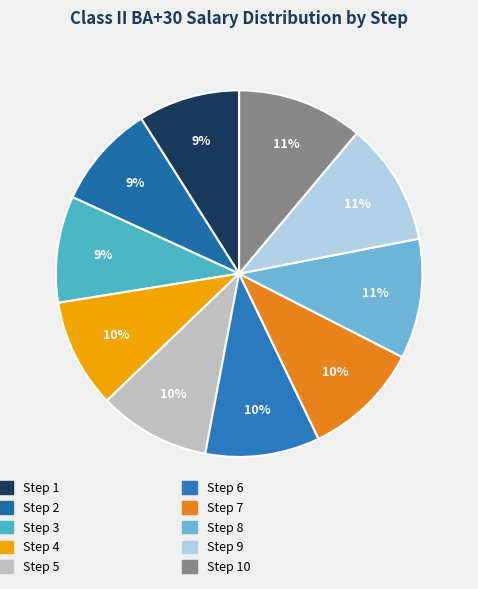

Rank the categories by value from highest to lowest.

Step 10, Step 9, Step 8, Step 7, Step 6, Step 5, Step 4, Step 3, Step 2, Step 1